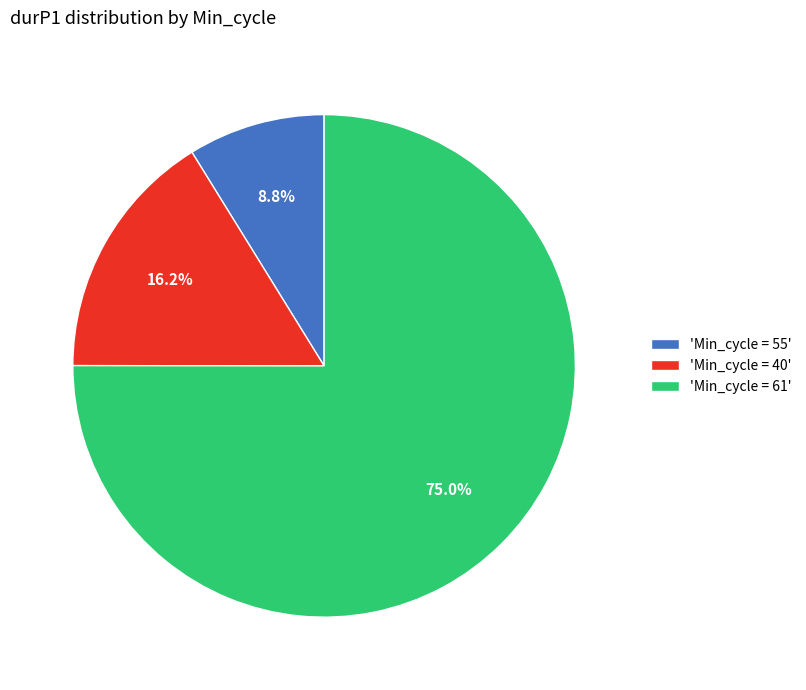

What is the total percentage of 'Min_cycle = 55' and 'Min_cycle = 61'?

83.8%